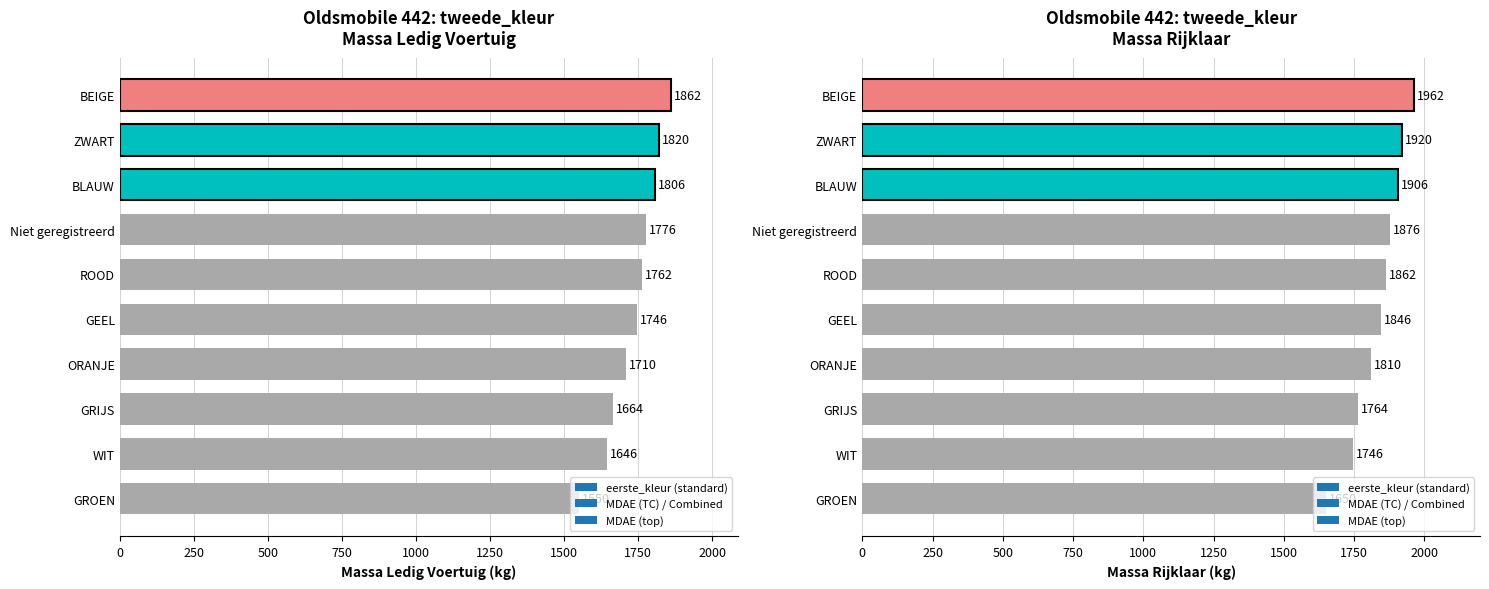

Reading right to left, extract all data points from this chart.

massa_ledig_voertuig: ORANJE=1710	BEIGE=1862	BLAUW=1806	ROOD=1762	GEEL=1746	GRIJS=1664	GROEN=1550	WIT=1646	ZWART=1820	Niet geregistreerd=1776
massa_rijklaar: ORANJE=1810	BEIGE=1962	BLAUW=1906	ROOD=1862	GEEL=1846	GRIJS=1764	GROEN=1650	WIT=1746	ZWART=1920	Niet geregistreerd=1876